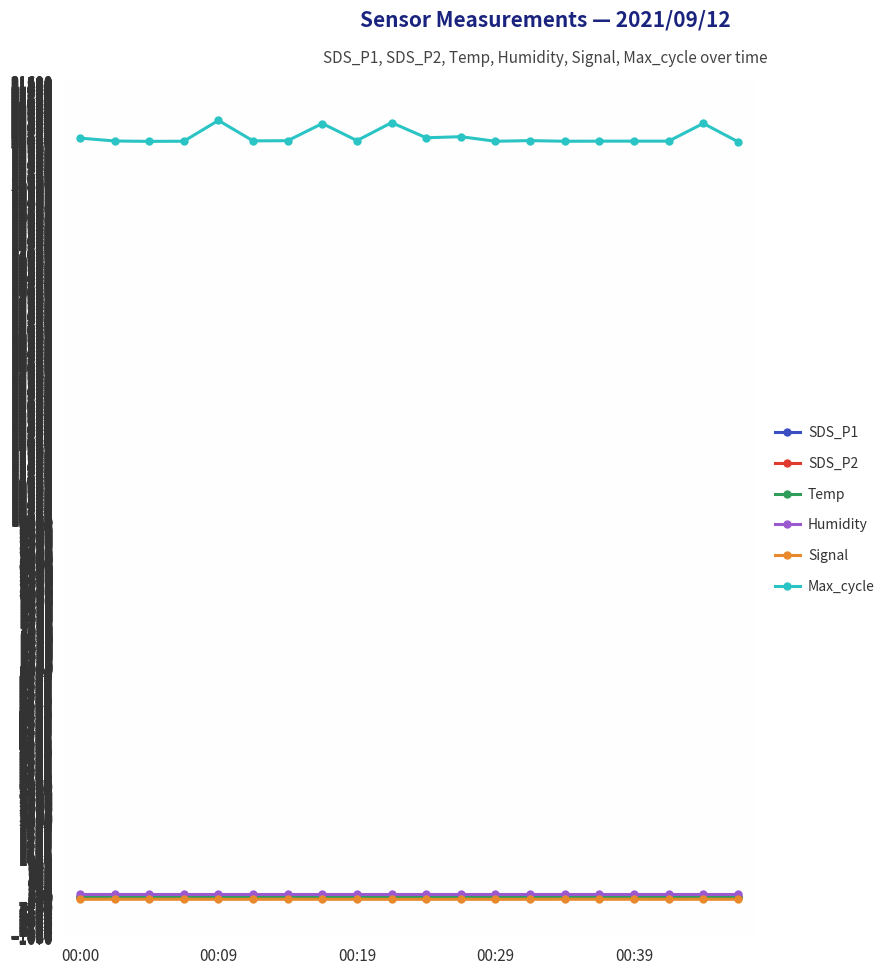

At how many categories does at least one series exceed 5031?

20